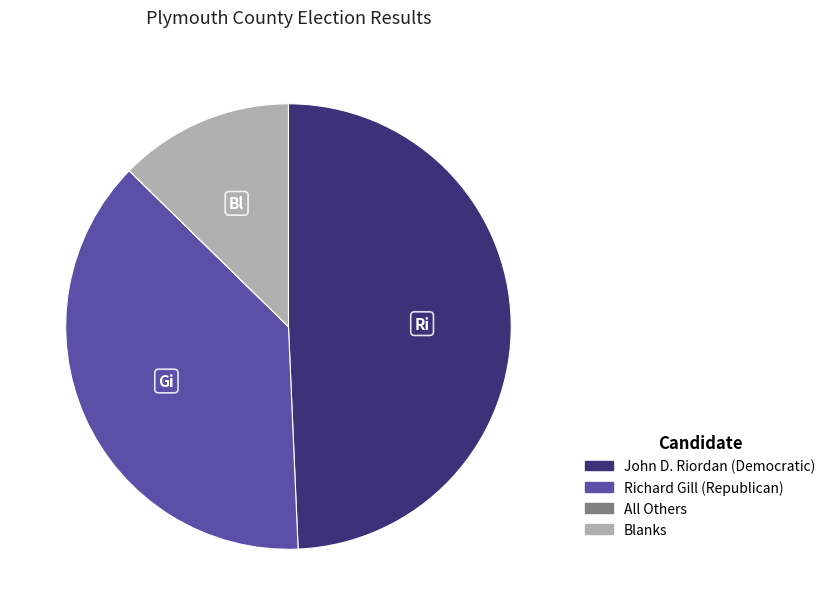

What is the ratio of the value at Blanks to the value at John D. Riordan (Democratic)?

0.3